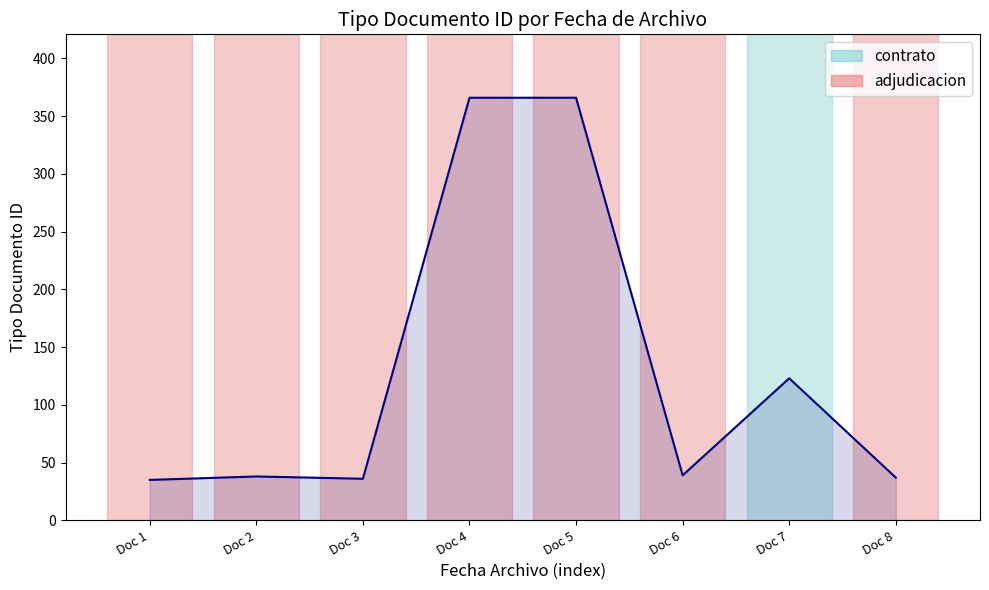

True or false: there are more than 1 points higher than both neighbors.

True